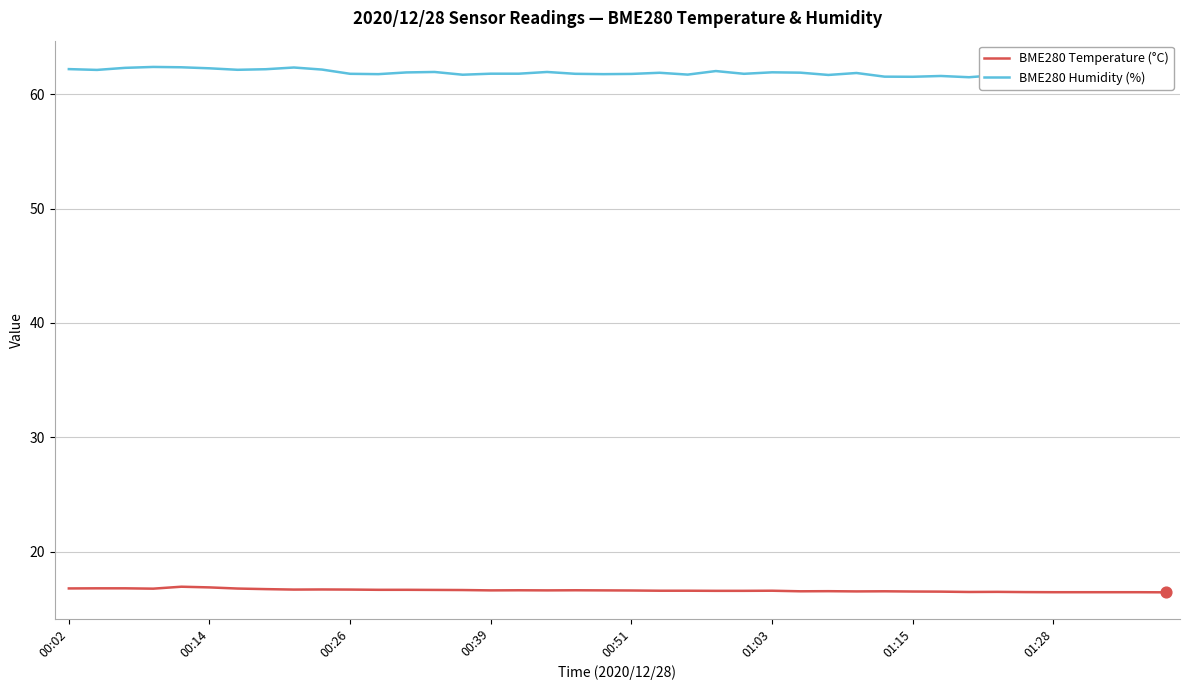

Which series has the largest total across all categories?

BME280 Humidity (%)